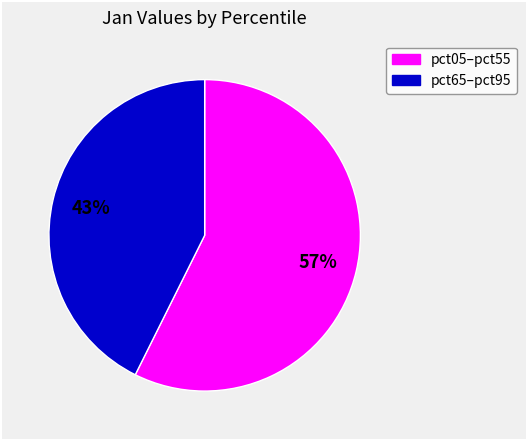

To the nearest percent, what is the average slice percentage?

50%